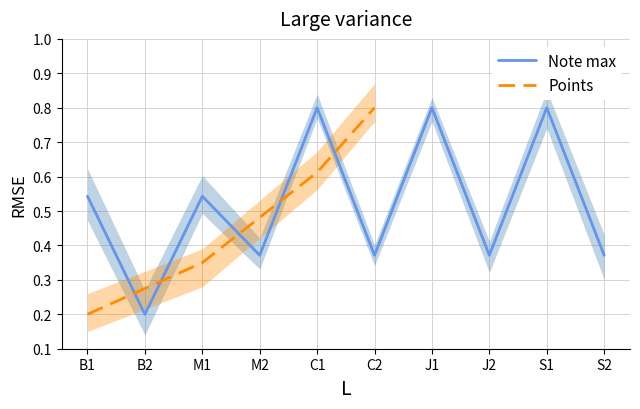

The value of Note max at B2 is 0.1. True or false?

False